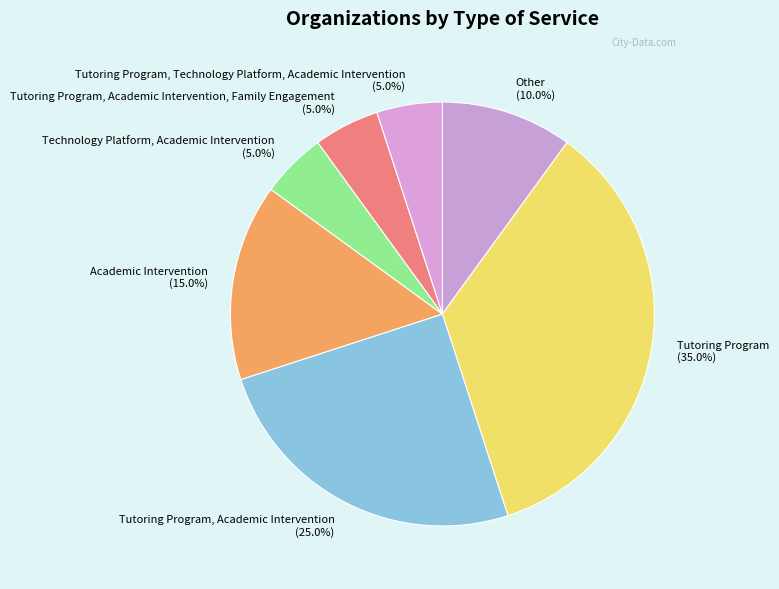

Which category has the biggest portion of the pie?

Tutoring Program